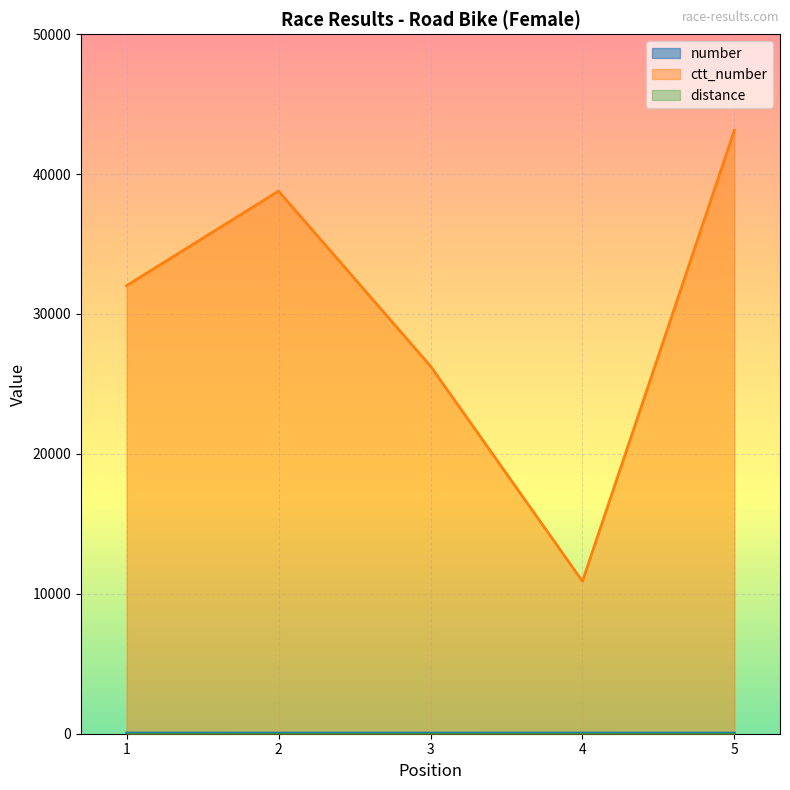

True or false: number and ctt_number intersect in this chart.

False